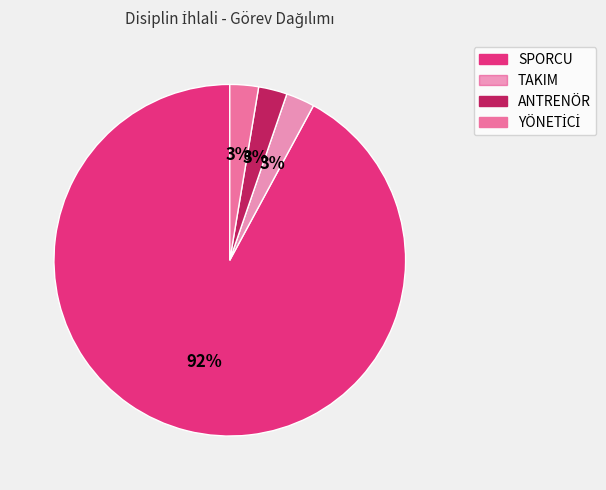

Count the number of slices in the pie.

4